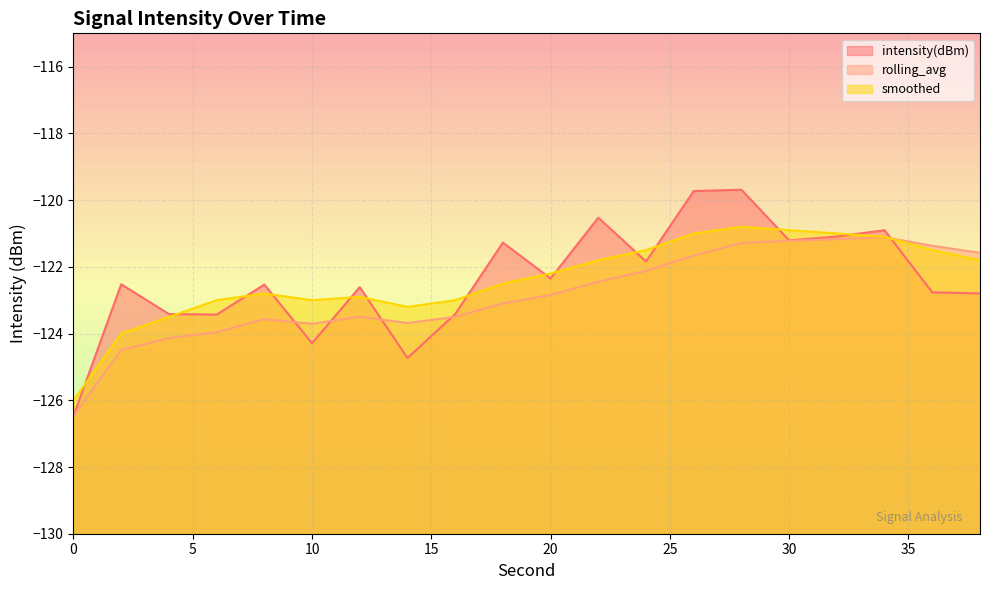

What is the difference between the maximum and minimum values in the rolling_avg series?

5.4